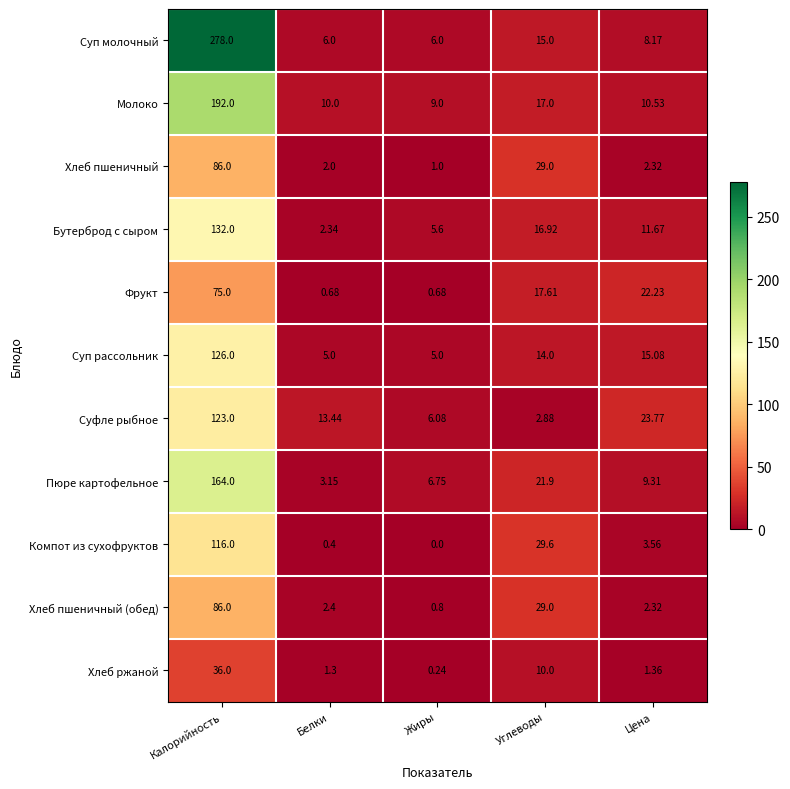

Rank the categories by Бутерброд с сыром value from highest to lowest.

Калорийность, Углеводы, Цена, Жиры, Белки